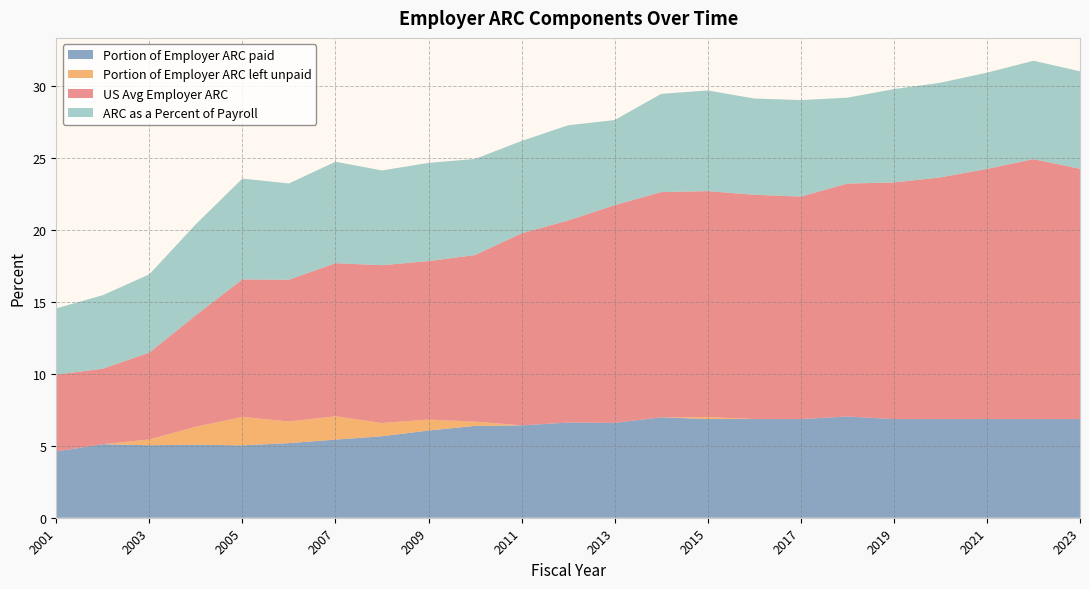

Reading left to right, list all the values displayed in this chart.

Portion of Employer ARC paid: 4.6	5.1	5.0	5.1	5.0	5.2	5.4	5.7	6.1	6.4	6.4	6.6	6.6	7.0	6.9	6.9	6.9	7.0	6.9	6.9	6.9	6.9	6.9
Portion of Employer ARC left unpaid: 0.0	0.0	0.4	1.3	2.0	1.5	1.6	0.9	0.8	0.3	0.0	0.0	0.0	0.0	0.1	0.0	0.0	0.0	0.0	0.0	0.0	0.0	0.0
US Avg Employer ARC: 5.3	5.2	6.0	7.8	9.6	9.9	10.6	11.0	11.0	11.6	13.4	14.1	15.1	15.7	15.7	15.6	15.5	16.2	16.4	16.8	17.4	18.1	17.4
ARC as a Percent of Payroll: 4.6	5.1	5.4	6.3	7.0	6.7	7.1	6.6	6.8	6.7	6.4	6.6	5.9	6.8	7.0	6.7	6.7	6.0	6.5	6.6	6.7	6.8	6.8